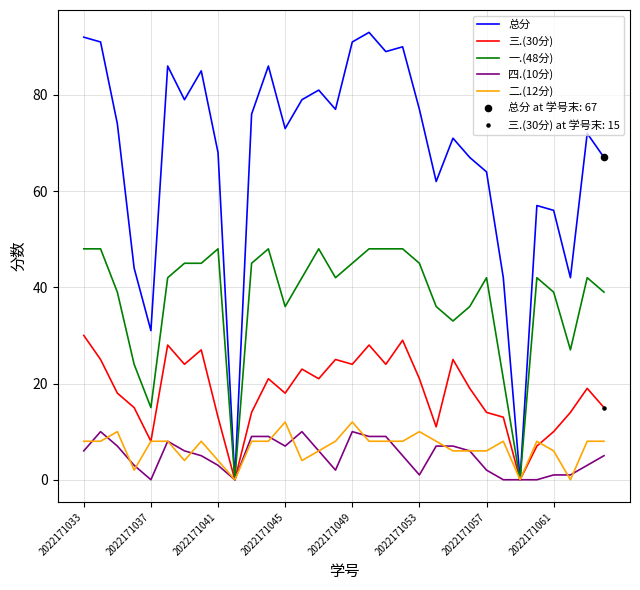

Which series has the largest total across all categories?

总分